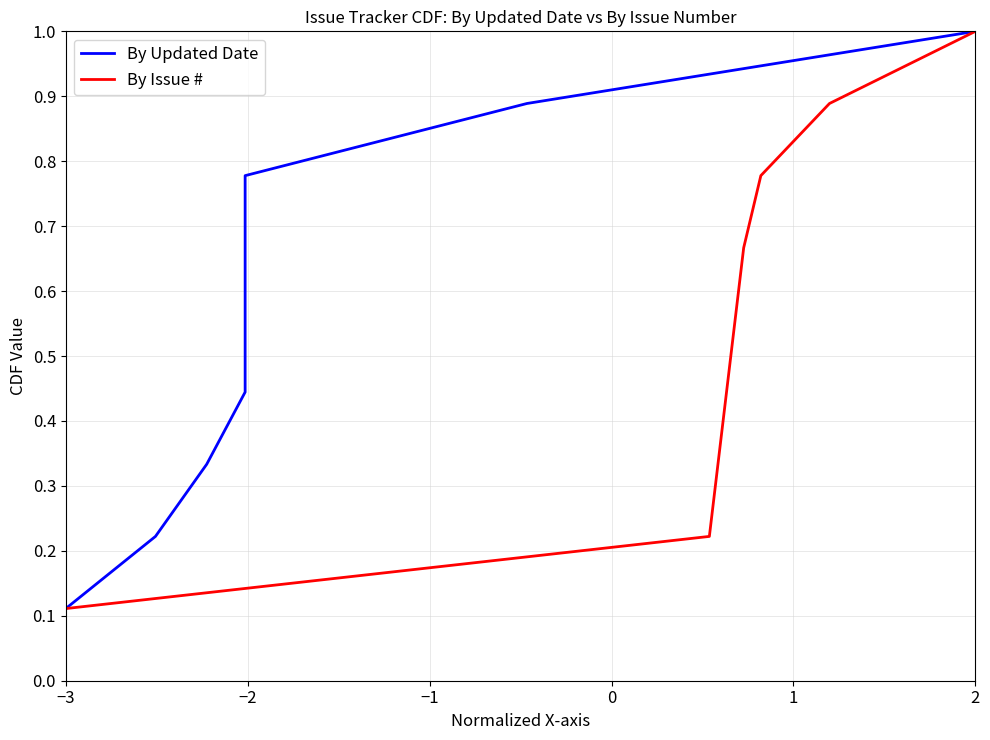

At which label is By Issue # closest to 0?

−3